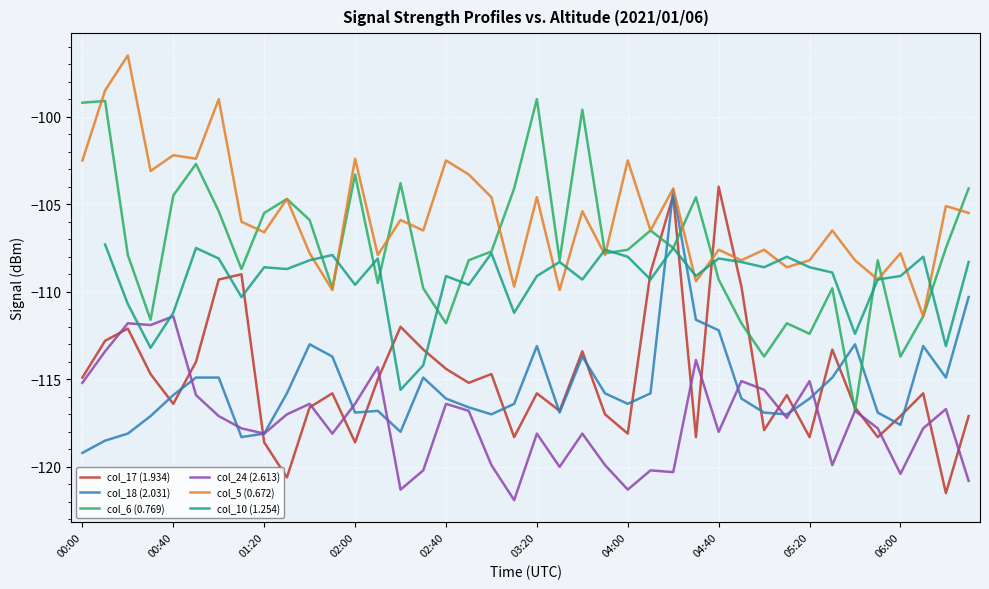

True or false: col_5 (0.672) and col_24 (2.613) cross at least once.

False